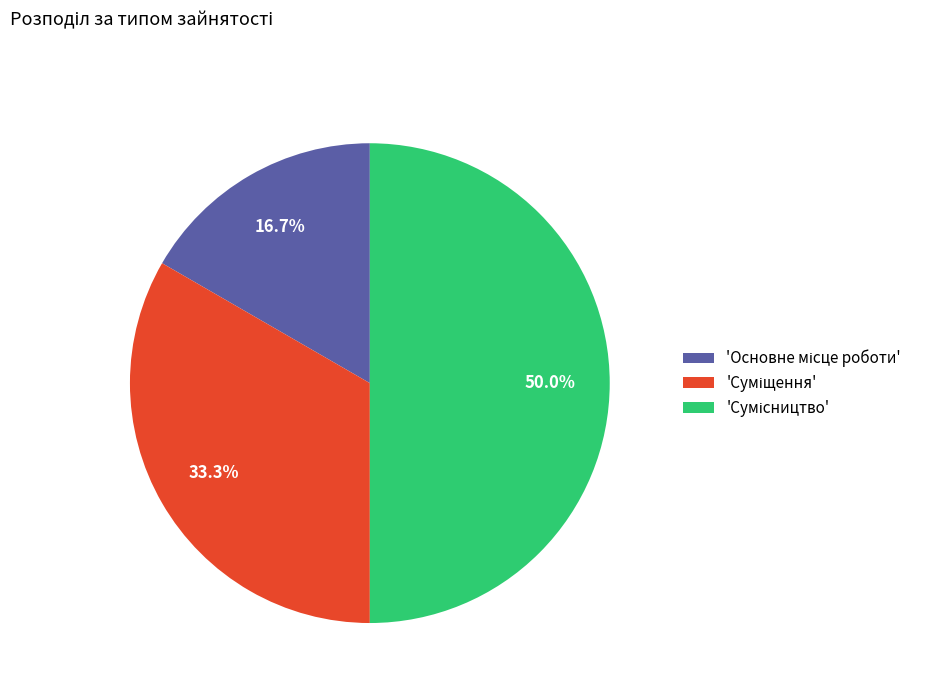

How many slices are in this pie chart?

3